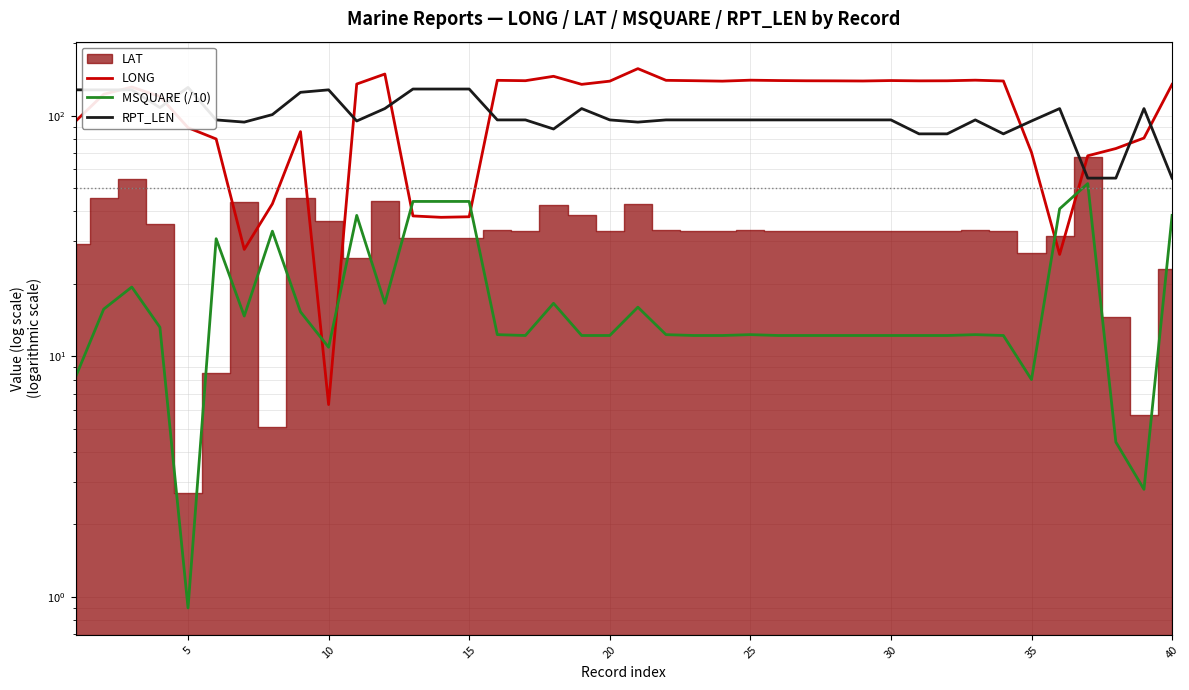

Reading left to right, what are all the values shown in this chart?

LONG: 94.8	122.7	131.5	120.1	89.1	80.0	27.8	43.0	85.8	6.3	135.3	148.9	38.3	37.8	38.0	140.2	139.7	145.7	134.9	139.1	156.8	140.2	139.7	139.1	140.4	139.9	139.6	139.5	139.3	139.9	139.5	139.6	140.4	139.3	70.3	26.5	68.1	73.0	80.7	134.9
MSQUARE (/10): 8.2	15.7	19.4	13.2	0.9	30.8	14.7	33.1	15.3	10.9	38.5	16.6	44.0	44.0	44.0	12.3	12.2	16.6	12.2	12.2	16.0	12.3	12.2	12.2	12.3	12.2	12.2	12.2	12.2	12.2	12.2	12.2	12.3	12.2	8.0	41.0	52.2	4.4	2.8	38.5
RPT_LEN: 128.0	128.0	128.0	108.0	131.0	96.0	94.0	101.0	125.0	128.0	95.0	107.0	129.0	129.0	129.0	96.0	96.0	88.0	107.0	96.0	94.0	96.0	96.0	96.0	96.0	96.0	96.0	96.0	96.0	96.0	84.0	84.0	96.0	84.0	95.0	107.0	55.0	55.0	107.0	55.0